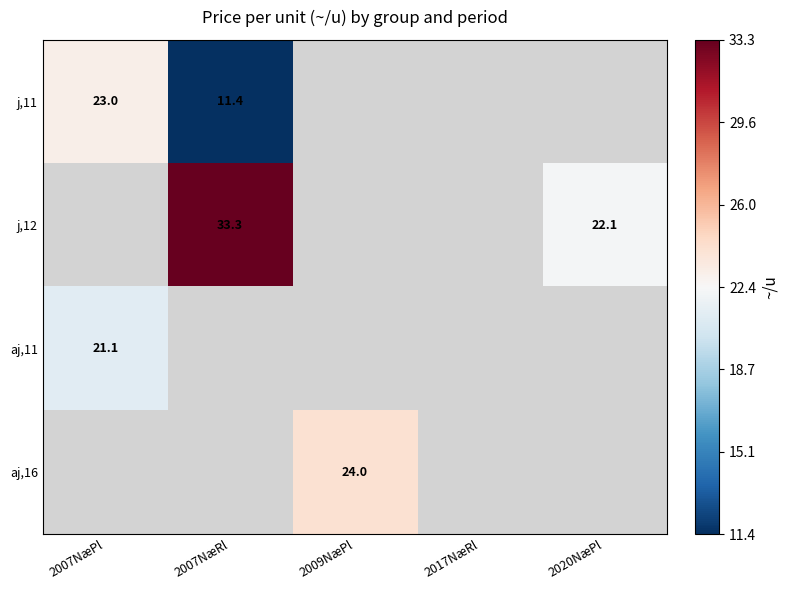

The value of j,12 at 2007NæRl is 14.8. True or false?

False